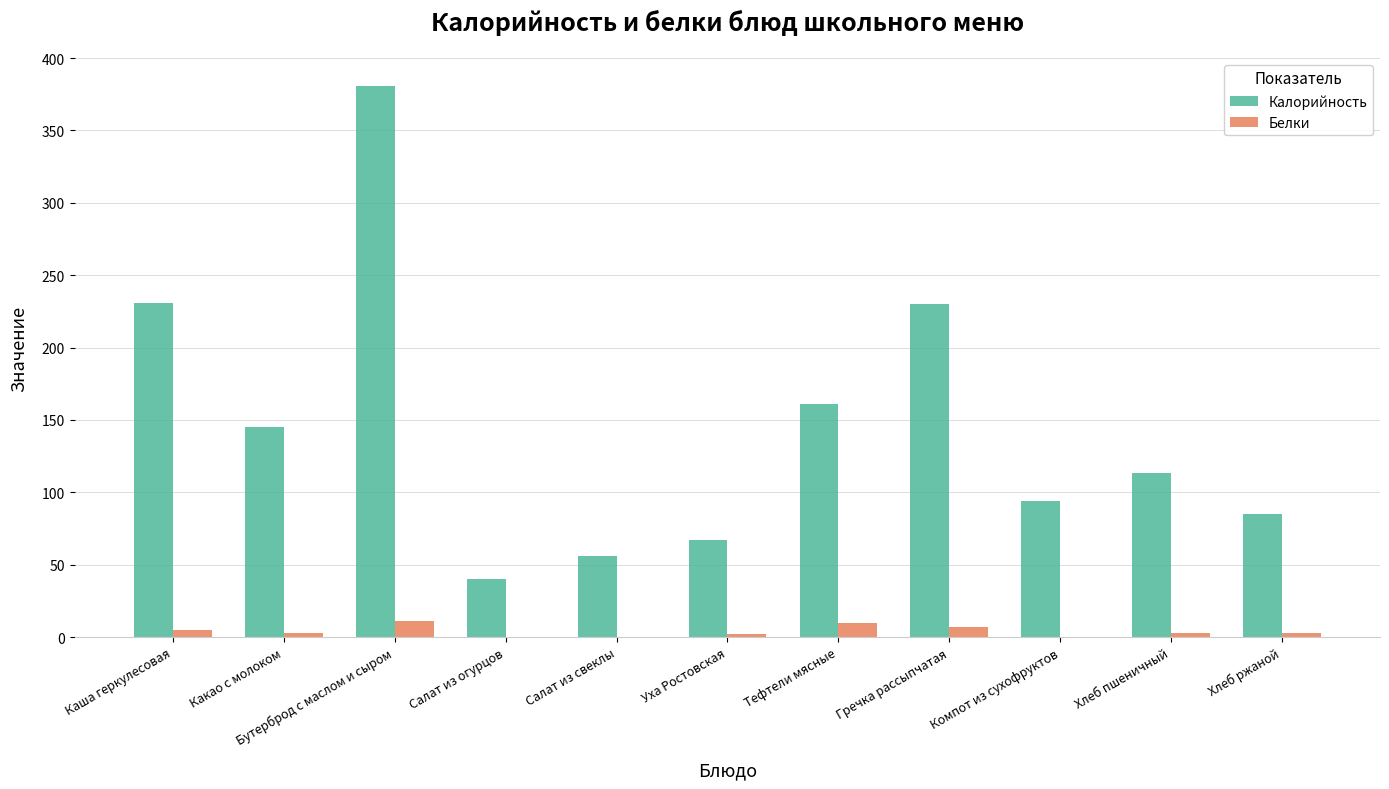

What is the sum of all Белки values?

44